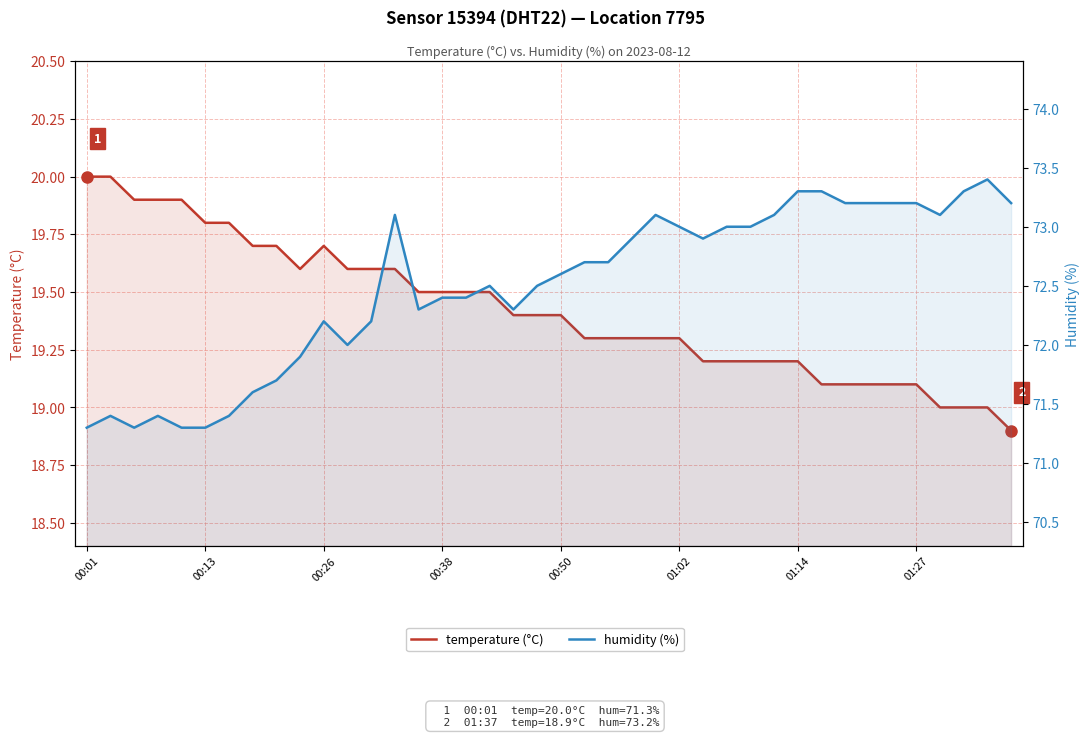

How many values in the humidity (%) series are below 72?

10